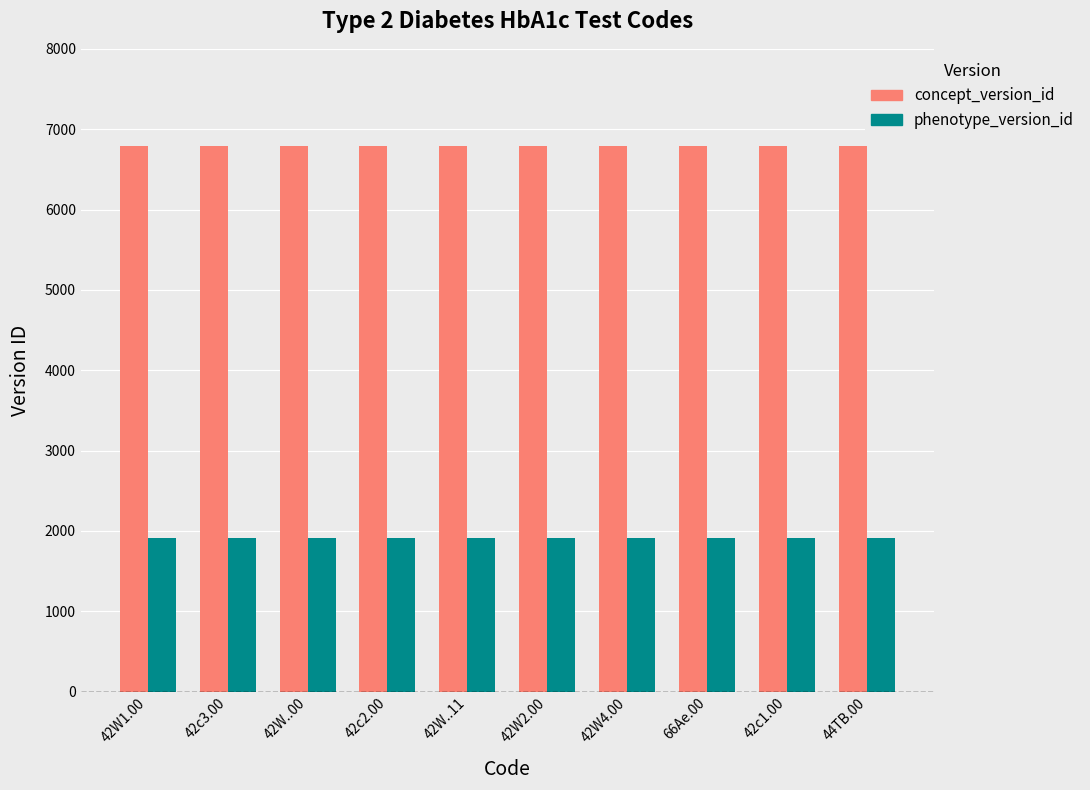

What is the smallest value displayed?

1909